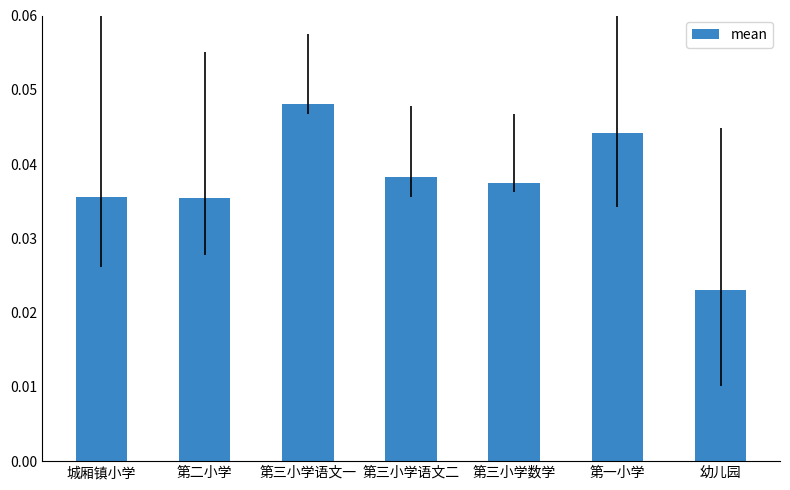

How many bars are there in total?

7